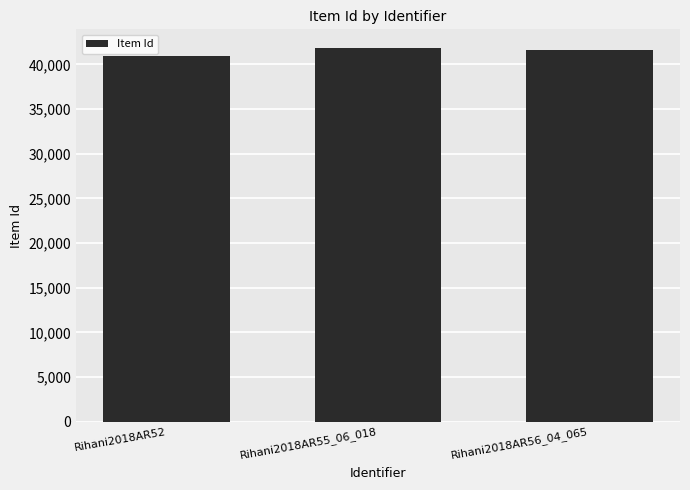

How many values are between 40928 and 41831?

3